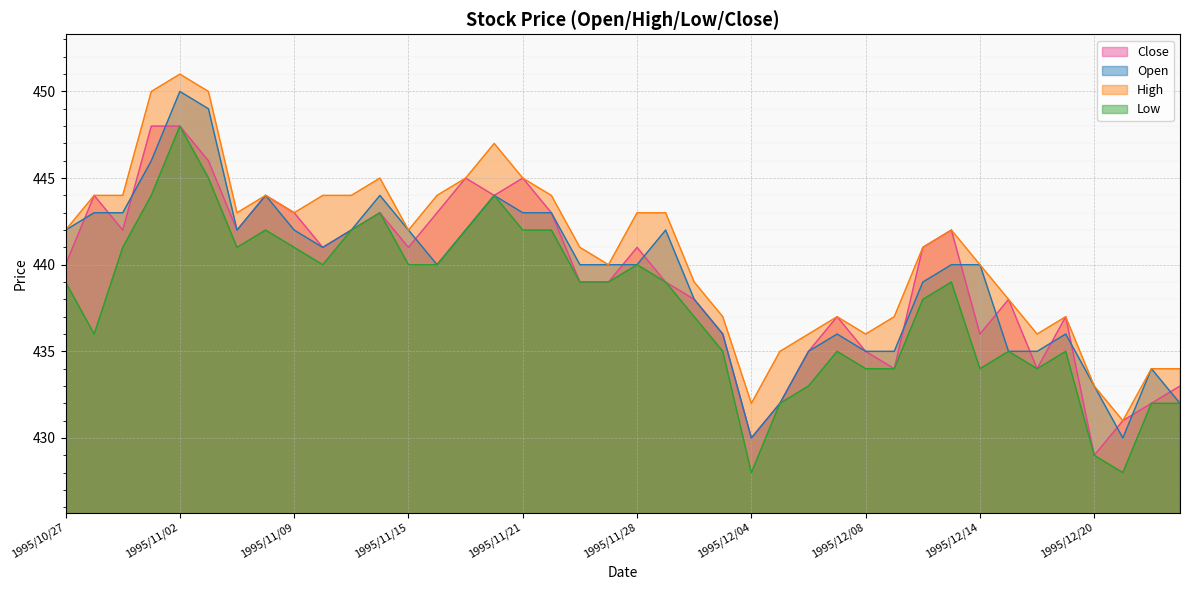

True or false: High and Low intersect in this chart.

False